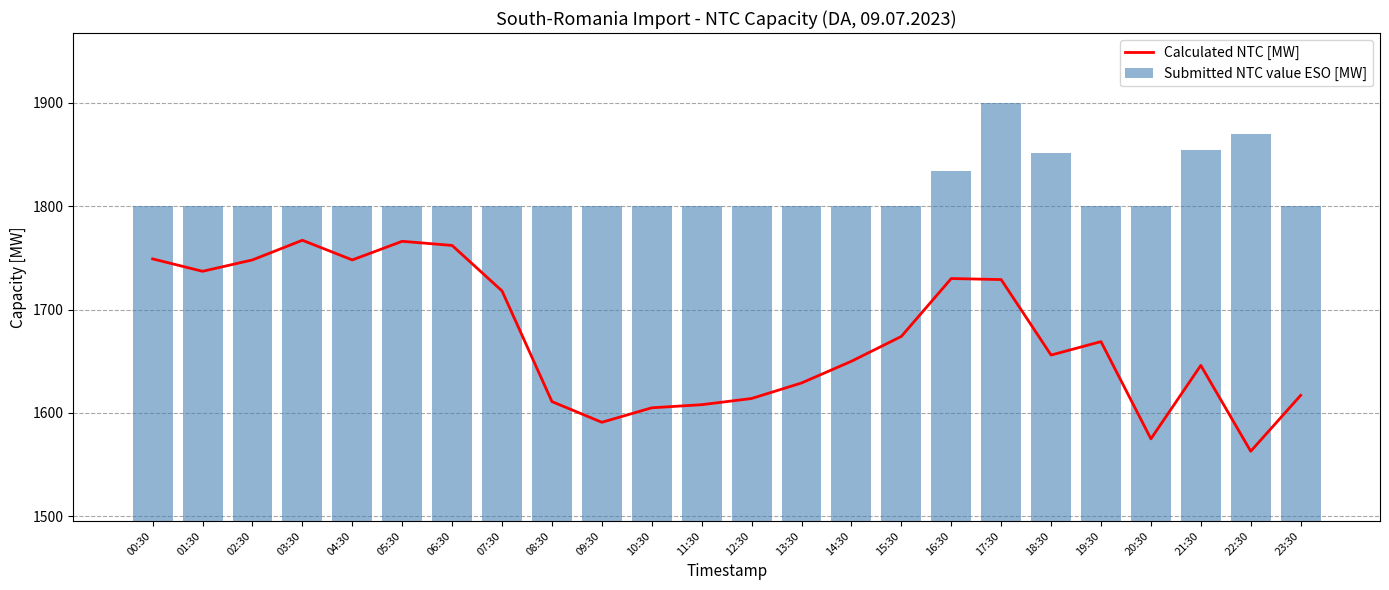

Which series changed the most between 14:30 and 16:30?

Calculated NTC [MW]